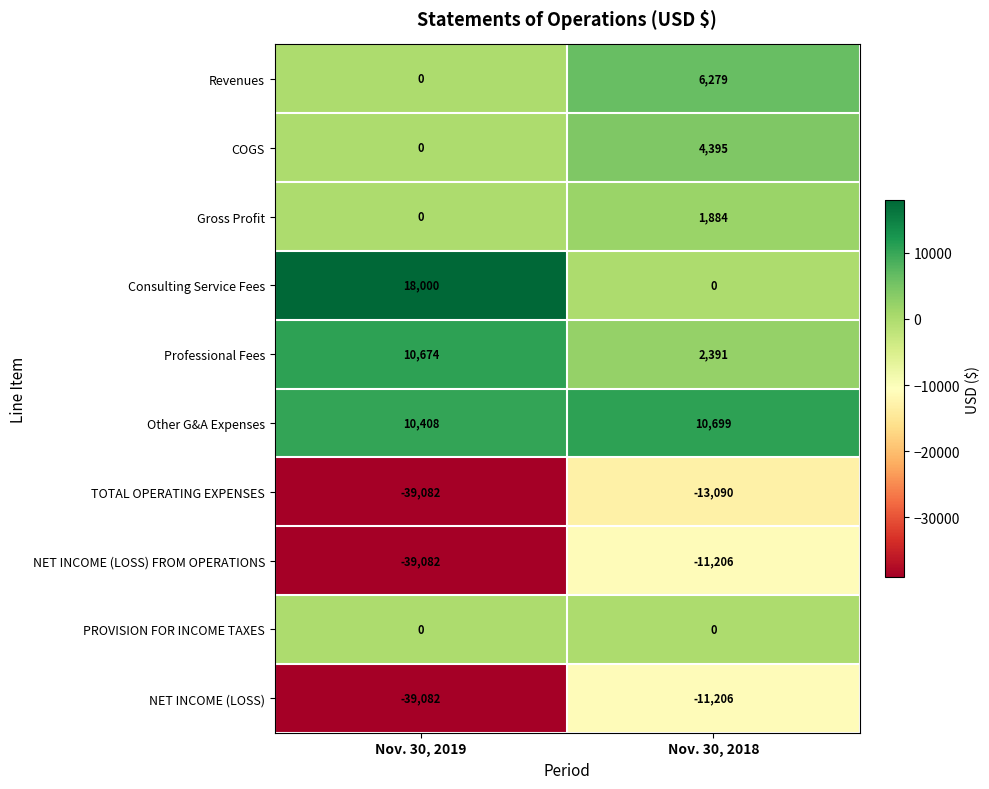

Reading right to left, extract all data points from this chart.

Revenues: Nov. 30, 2018=6279	Nov. 30, 2019=0
COGS: Nov. 30, 2018=4395	Nov. 30, 2019=0
Gross Profit: Nov. 30, 2018=1884	Nov. 30, 2019=0
Consulting Service Fees: Nov. 30, 2018=0	Nov. 30, 2019=18000
Professional Fees: Nov. 30, 2018=2391	Nov. 30, 2019=10674
Other G&A Expenses: Nov. 30, 2018=10699	Nov. 30, 2019=10408
TOTAL OPERATING EXPENSES: Nov. 30, 2018=-13090	Nov. 30, 2019=-39082
NET INCOME (LOSS) FROM OPERATIONS: Nov. 30, 2018=-11206	Nov. 30, 2019=-39082
PROVISION FOR INCOME TAXES: Nov. 30, 2018=0	Nov. 30, 2019=0
NET INCOME (LOSS): Nov. 30, 2018=-11206	Nov. 30, 2019=-39082